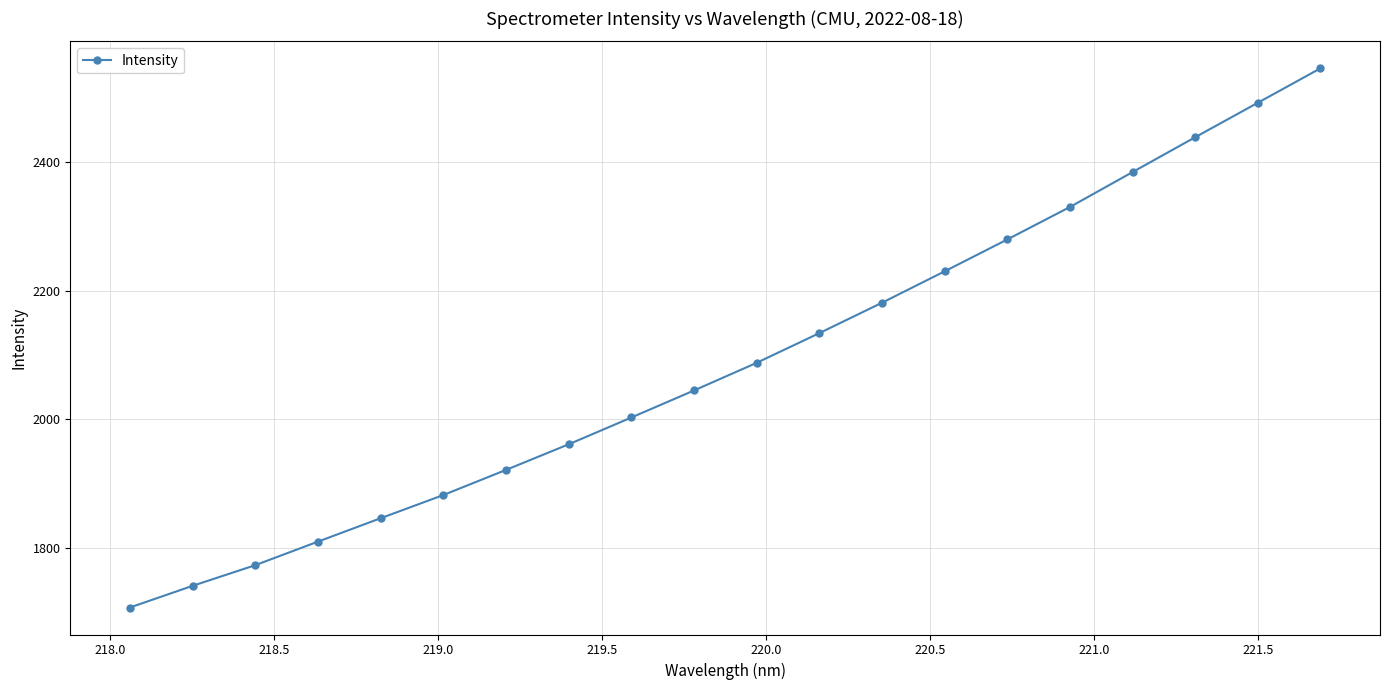

What is the difference between the second highest and second lowest values?

750.1